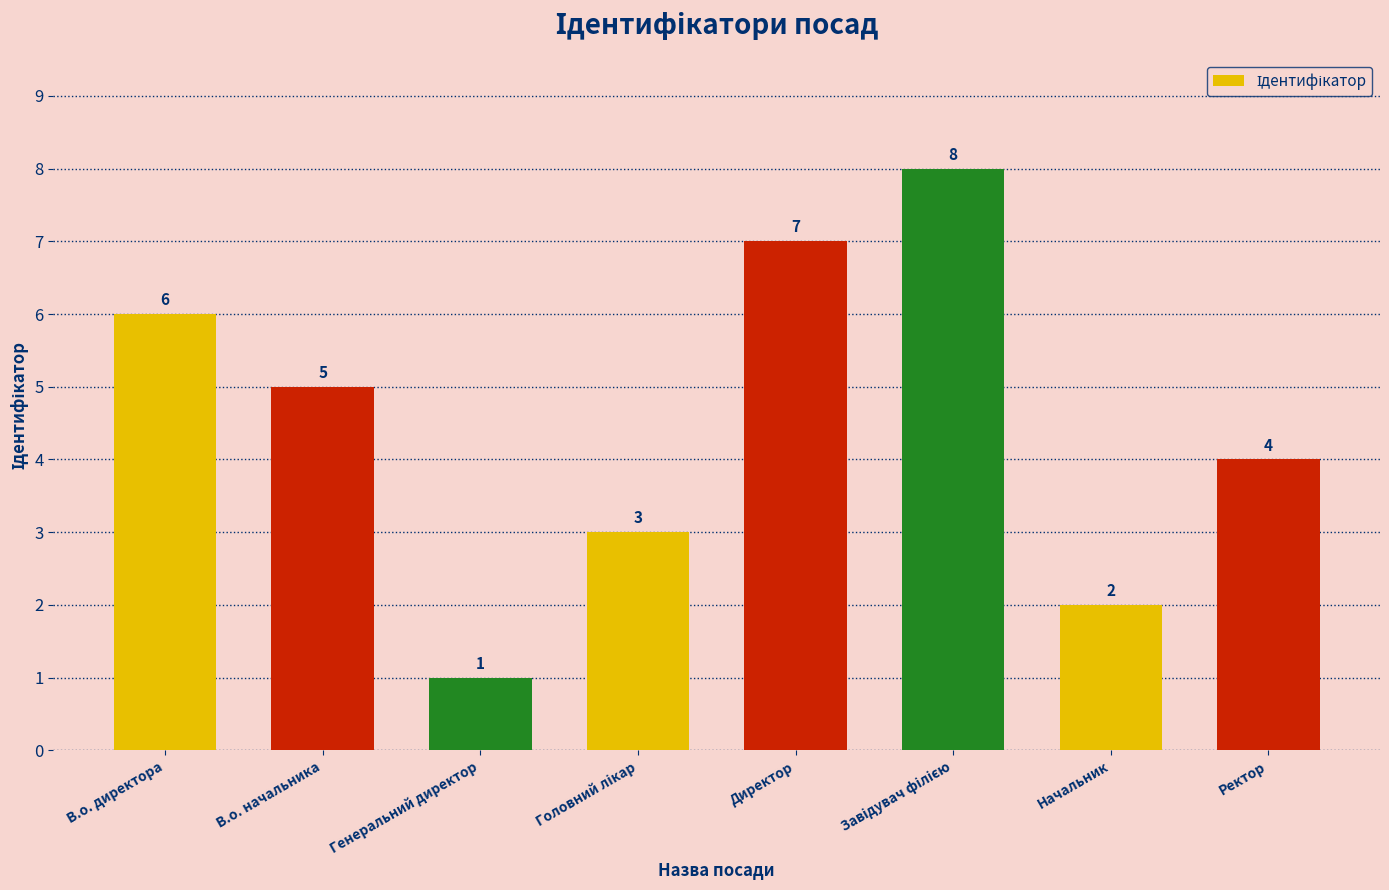

What position from the left is Директор?

5